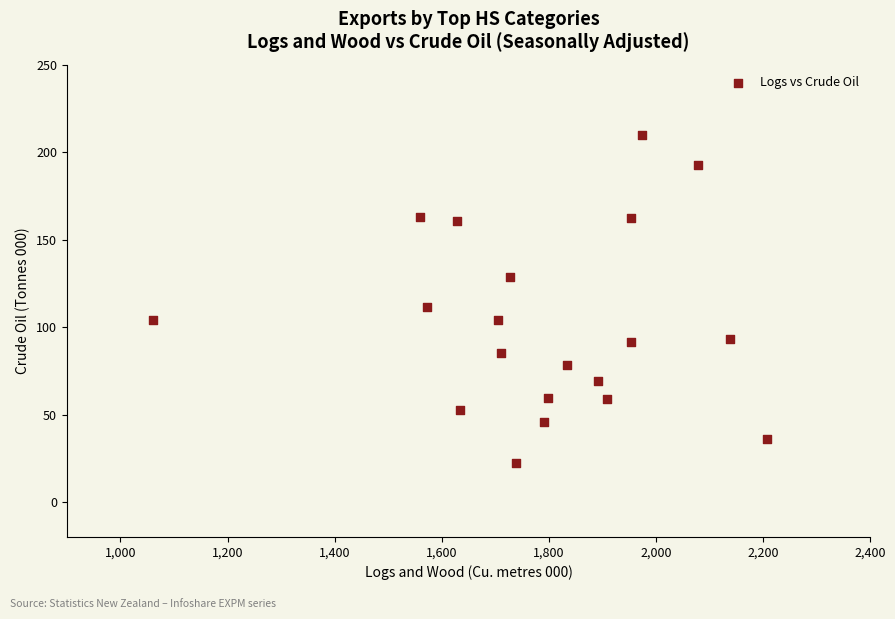

What Y value in the scatter plot is closest to 116?

111.3